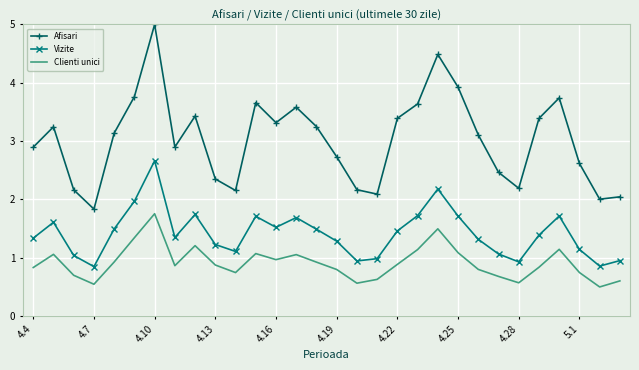

Which series has the widest spread of values?

Afisari